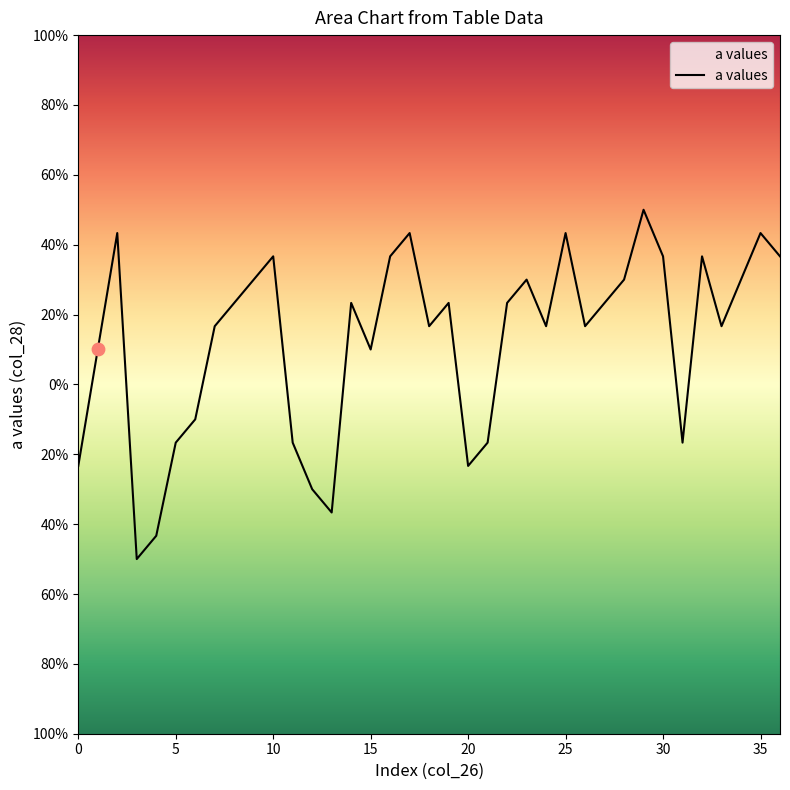

What is the change in value from 31 to 35?

+6.0